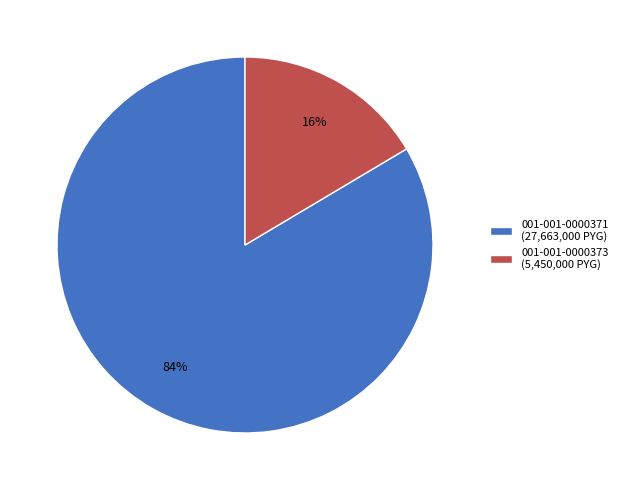

Which category accounts for the majority?

001-001-0000371